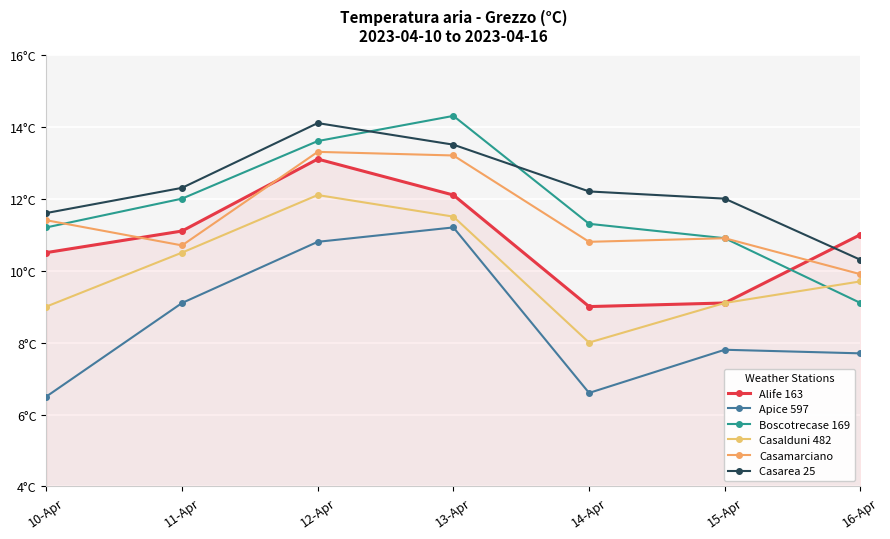

Is the value of Alife 163 at 13-Apr greater than the value of Casarea 25 at 16-Apr?

Yes